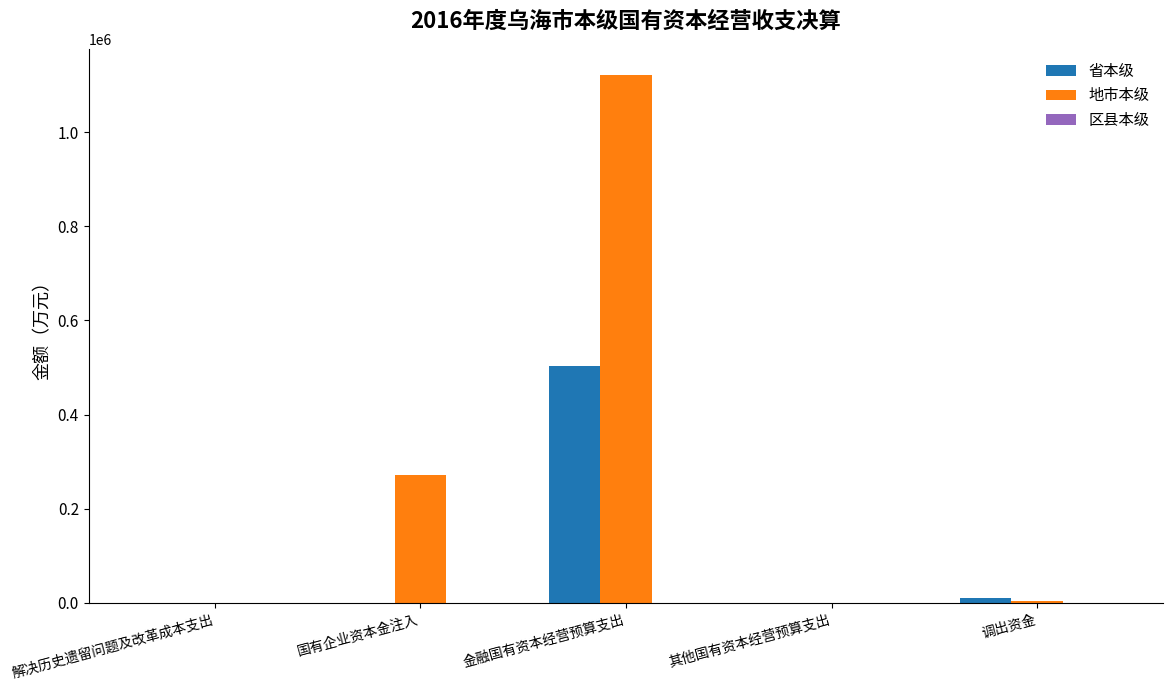

The value of 地市本级 at 解决历史遗留问题及改革成本支出 is 403802. True or false?

False